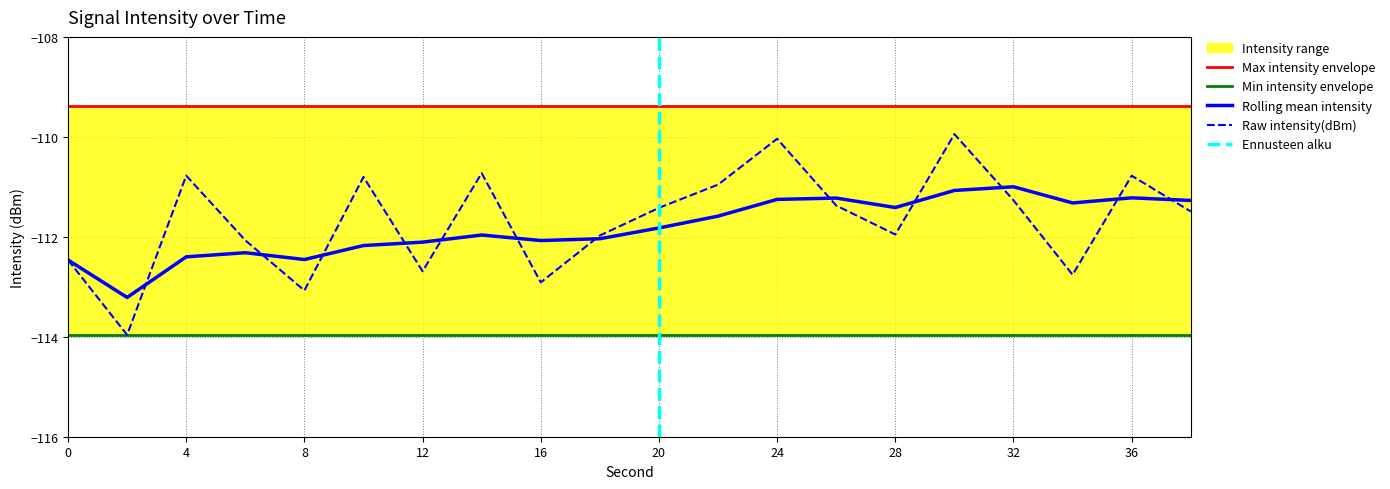

Is it true that Raw intensity(dBm) equals -31.8 at 36?

False